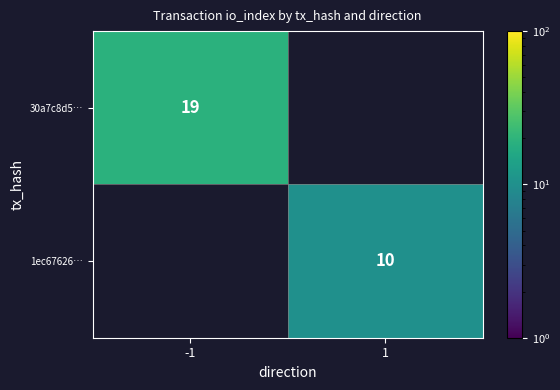

The value of 30a7c8d5… at -1 is 19. True or false?

True